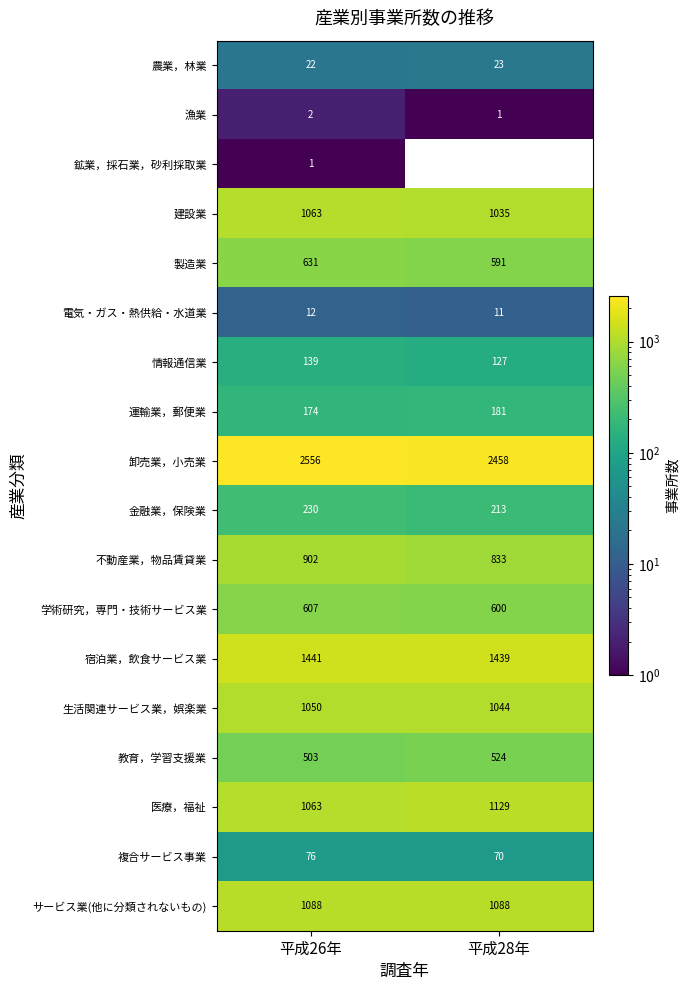

Which series has the largest range (max minus min)?

卸売業，小売業